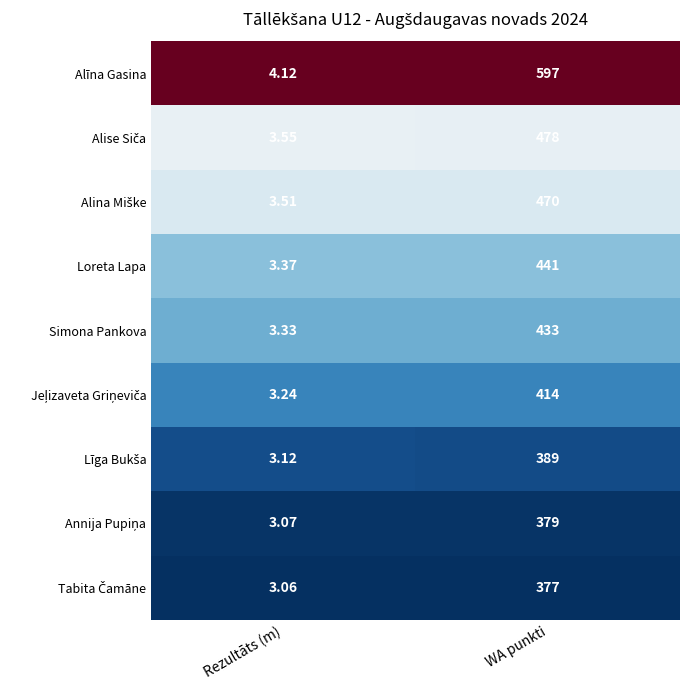

What is the spread (max minus min) of values at Rezultāts (m)?

1.1